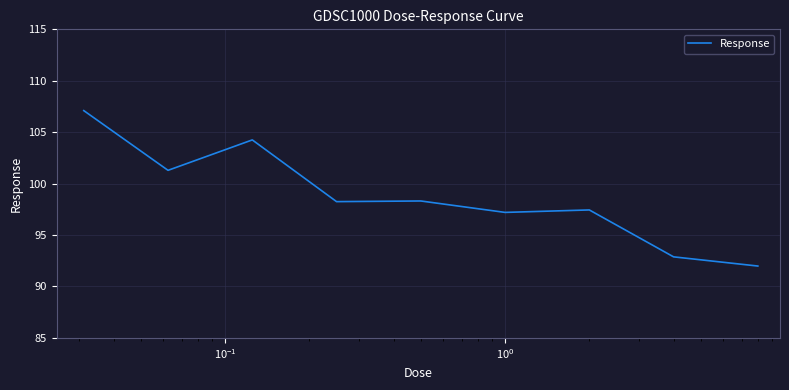

What is the smallest value displayed?

92.0